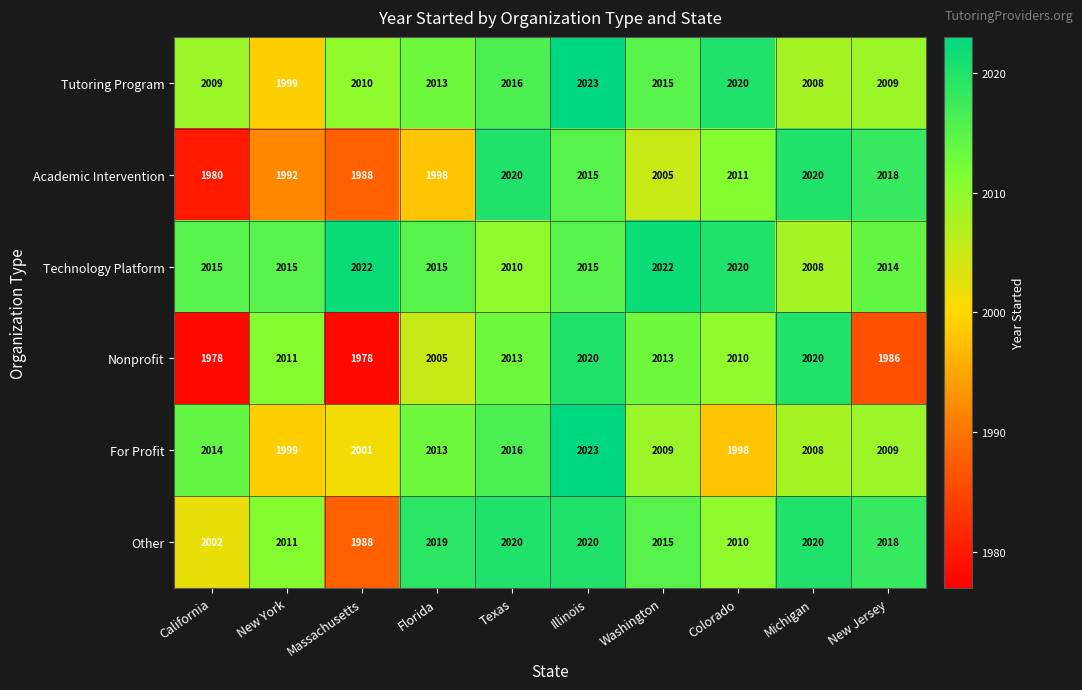

What value does the For Profit series have at Michigan, to the nearest 5?

2010